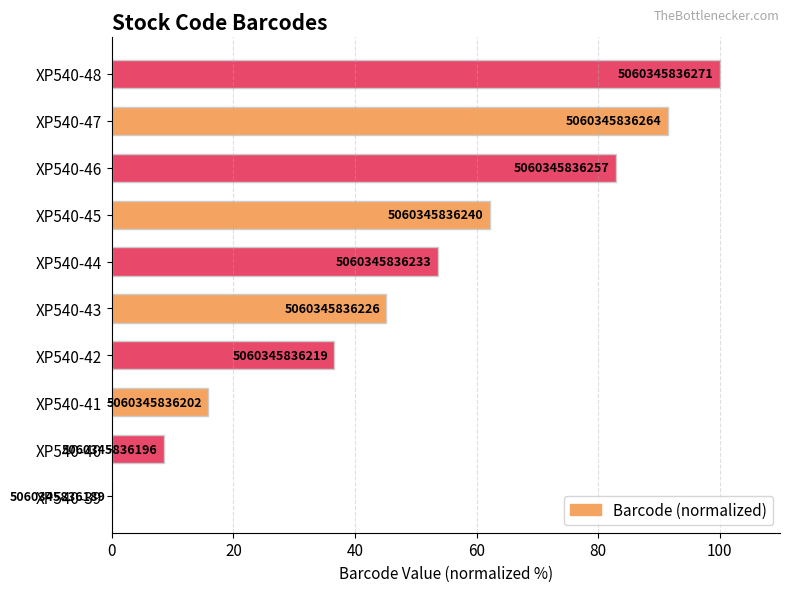

Are the bars horizontal?

Yes